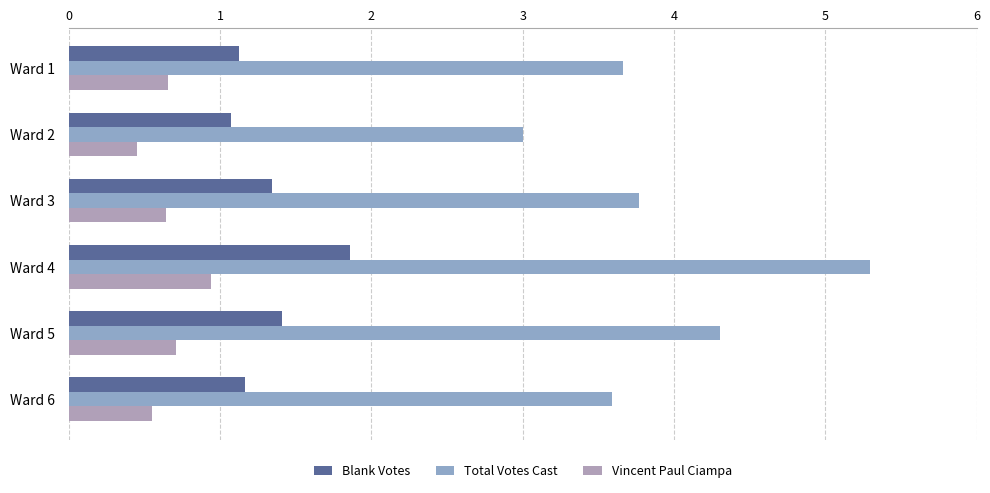

List the series in order of their peak value, highest first.

Total Votes Cast, Blank Votes, Vincent Paul Ciampa